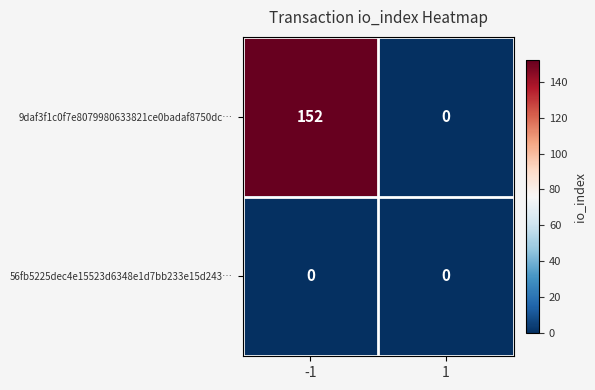

What is the average value of the 9daf3f1c0f7e8079980633821ce0badaf8750dc… series?

76